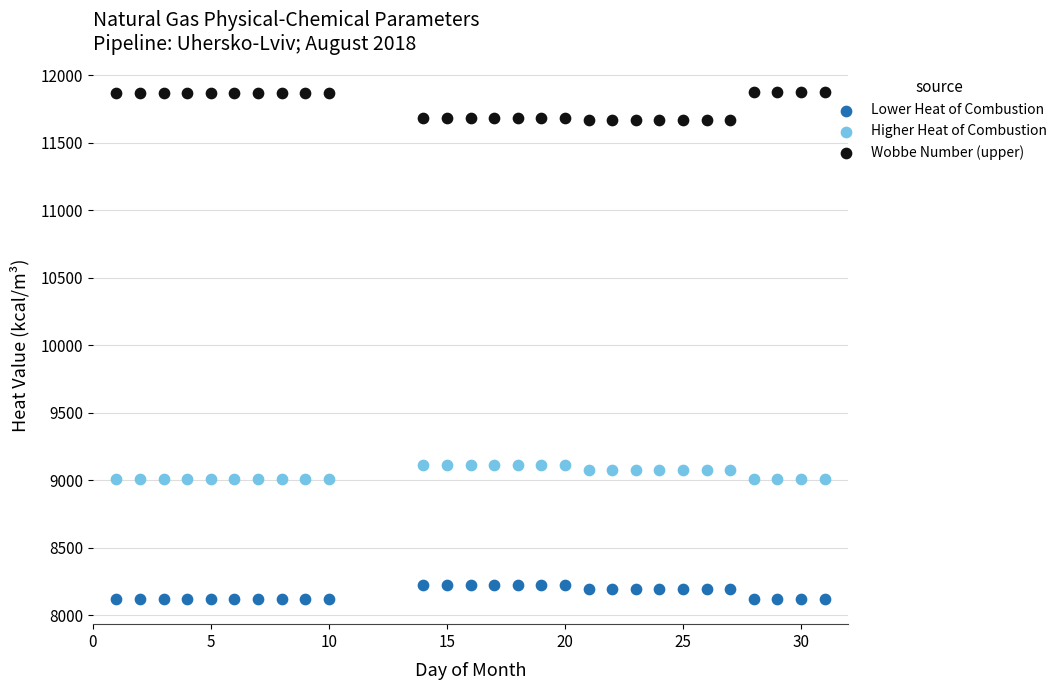

Which series has the largest Y range (max minus min)?

Wobbe Number (upper)